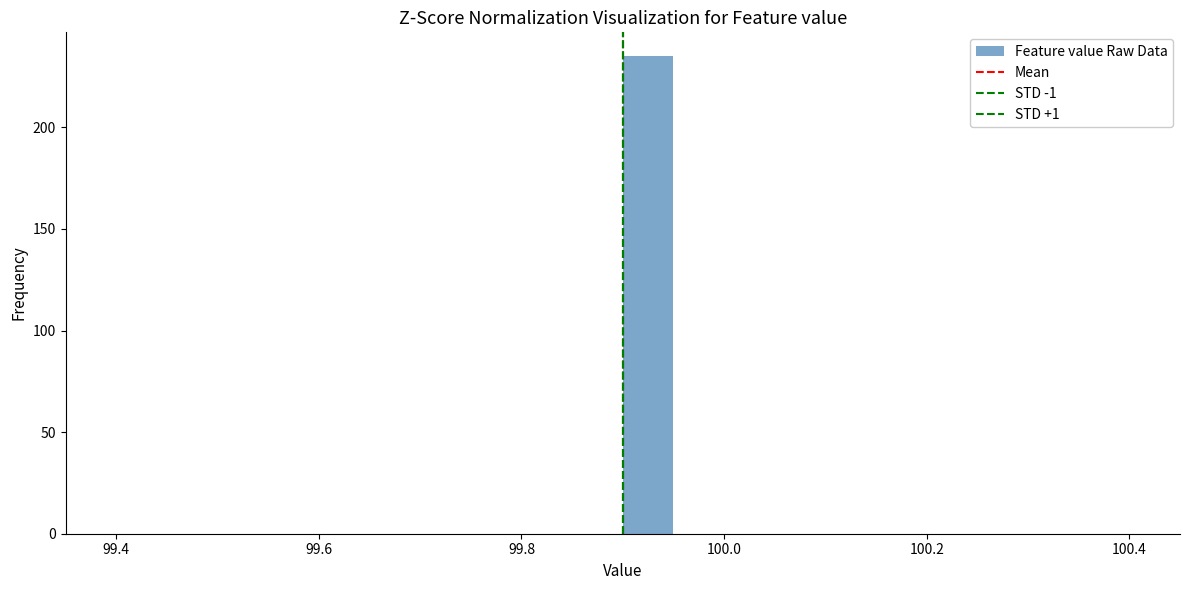

Read against the x-axis, roughly where is the centre of the tallest bar?

99.92